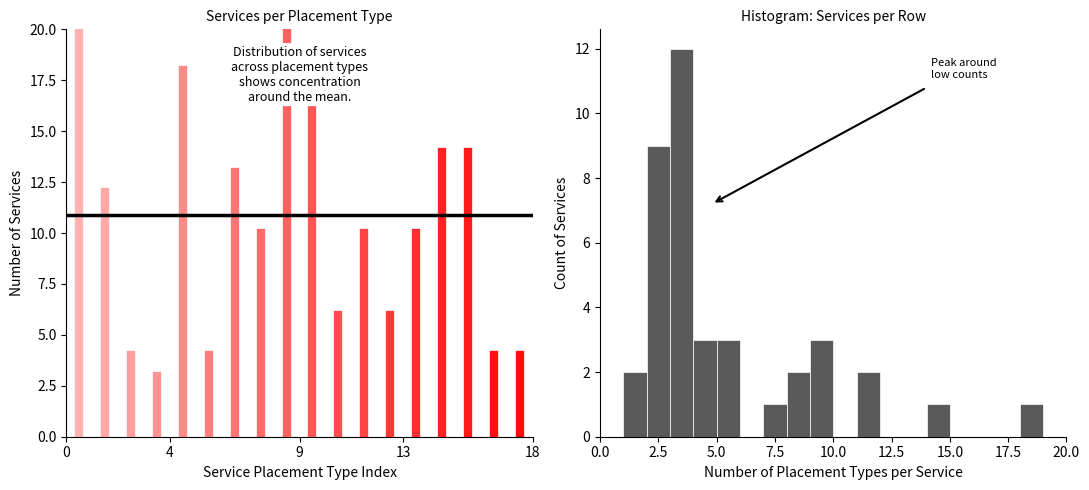

Around what value on the x-axis is the tallest bar? Give the approximate position of its centre, as read against the axis.

3.5